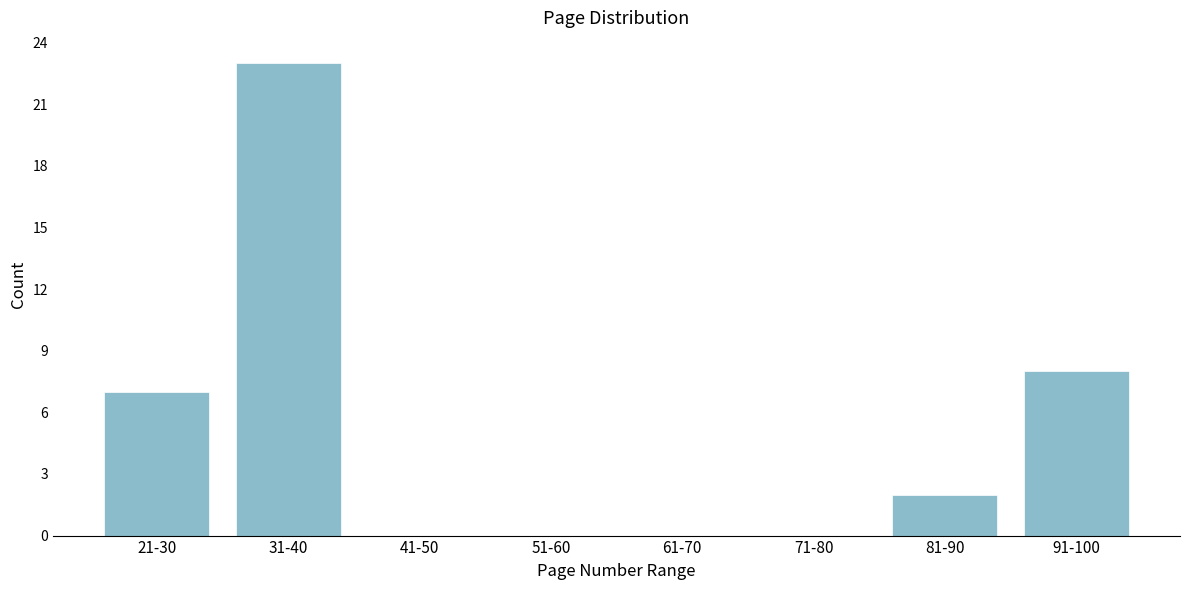

Reading left to right, list all the values displayed in this chart.

21-30=7	31-40=23	41-50=0	51-60=0	61-70=0	71-80=0	81-90=2	91-100=8